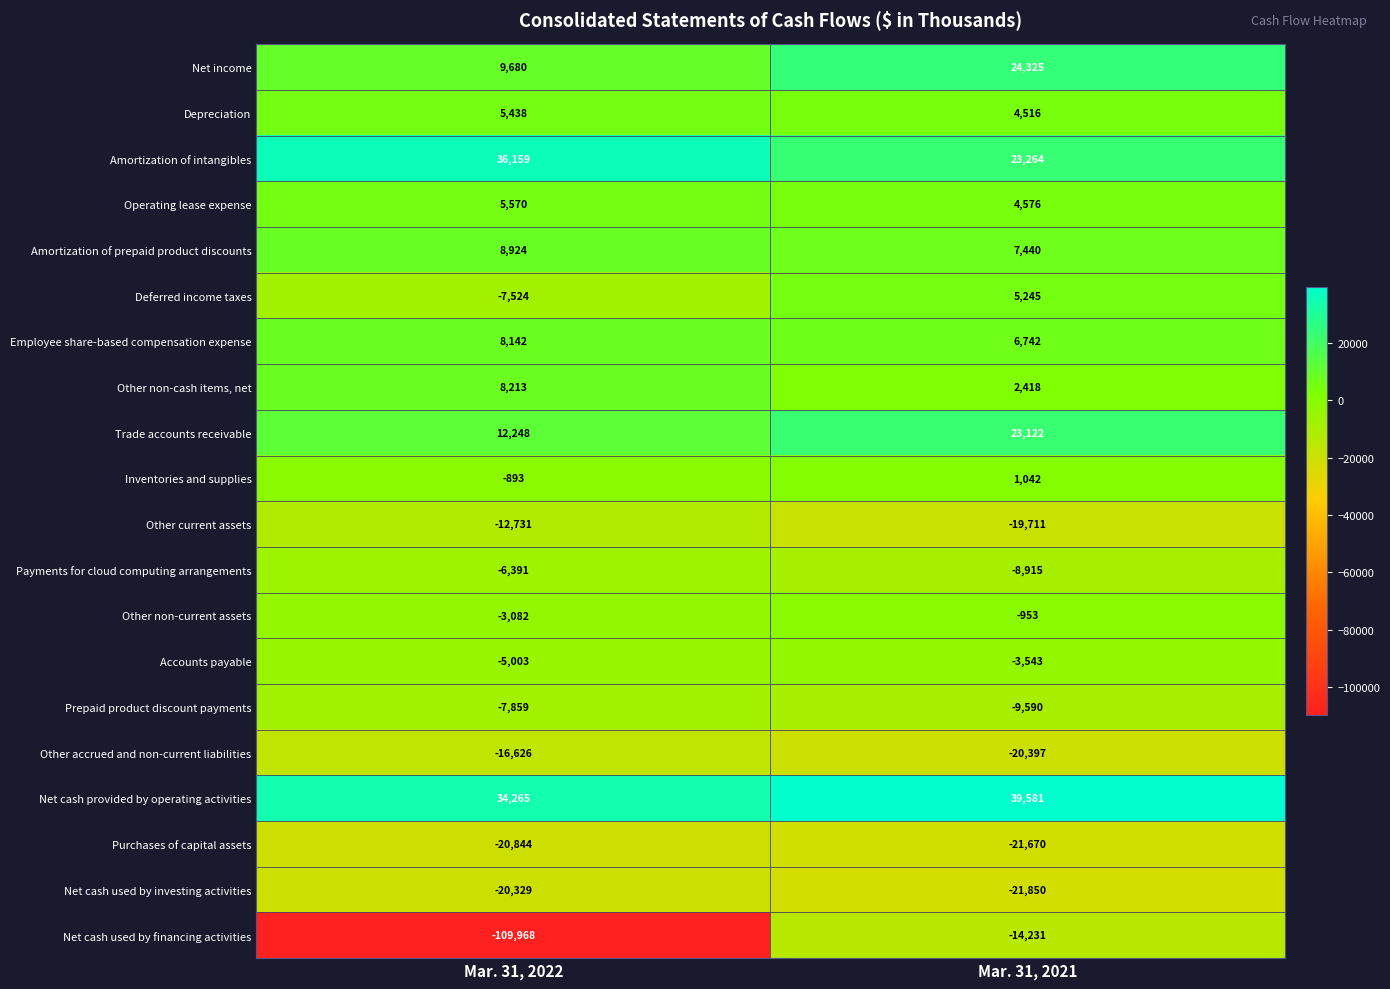

True or false: Purchases of capital assets has a value of -20844 at Mar. 31, 2022.

True